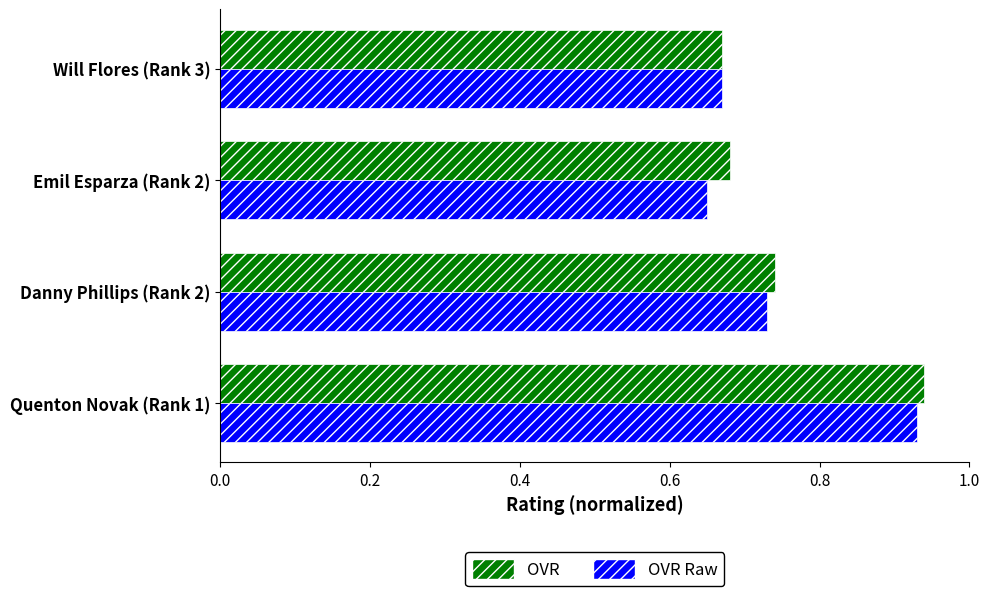

List the labels in order of OVR Raw value, smallest first.

Emil Esparza (Rank 2), Will Flores (Rank 3), Danny Phillips (Rank 2), Quenton Novak (Rank 1)